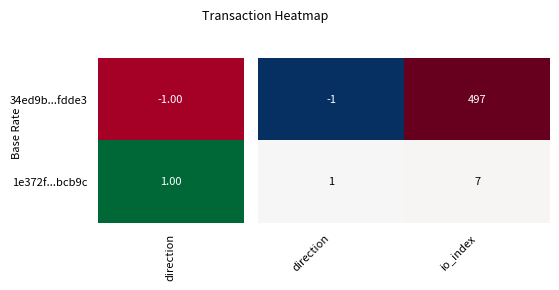

Which category has the lowest value across all series?

direction